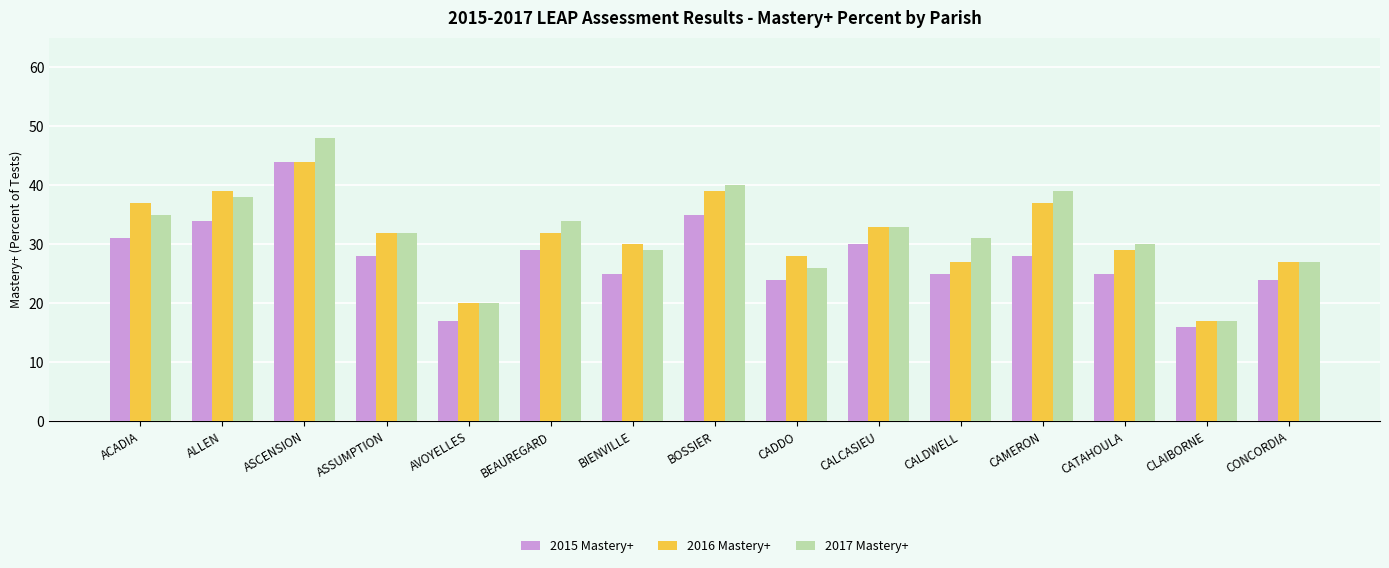

How many series are shown in this chart?

3